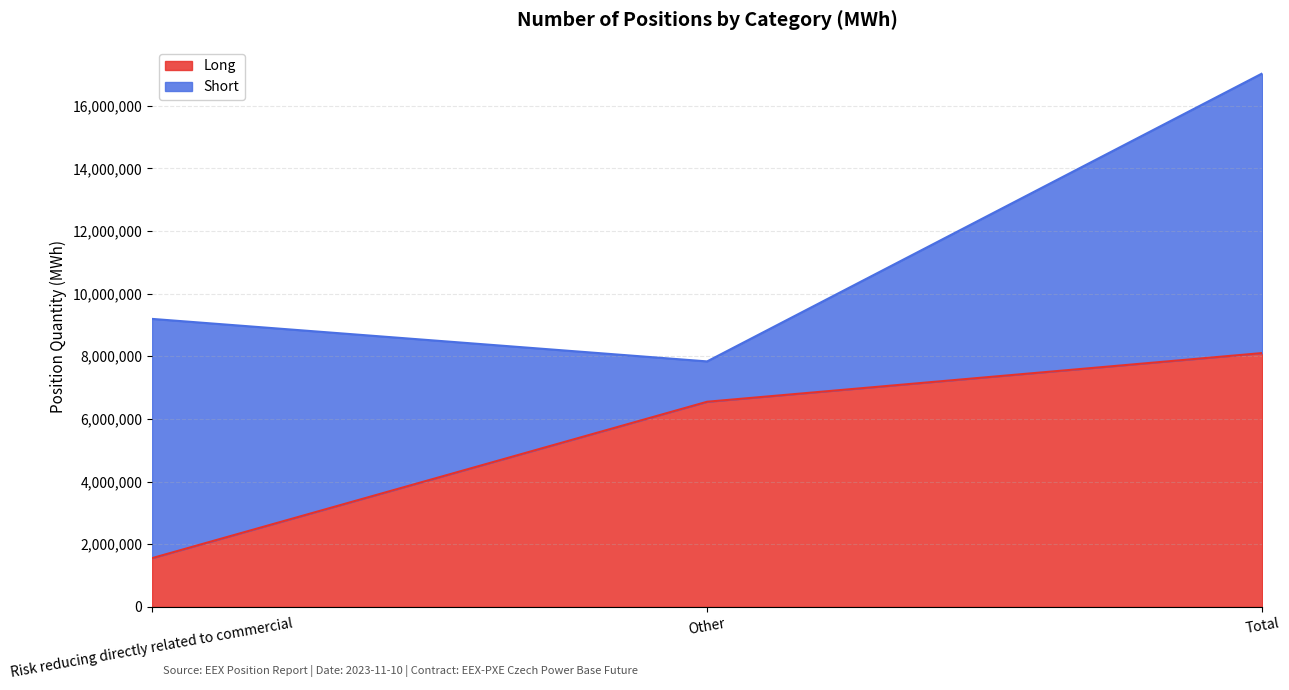

Approximately how many times larger is the value at Other compared to Risk reducing directly related to commercial?

4.2